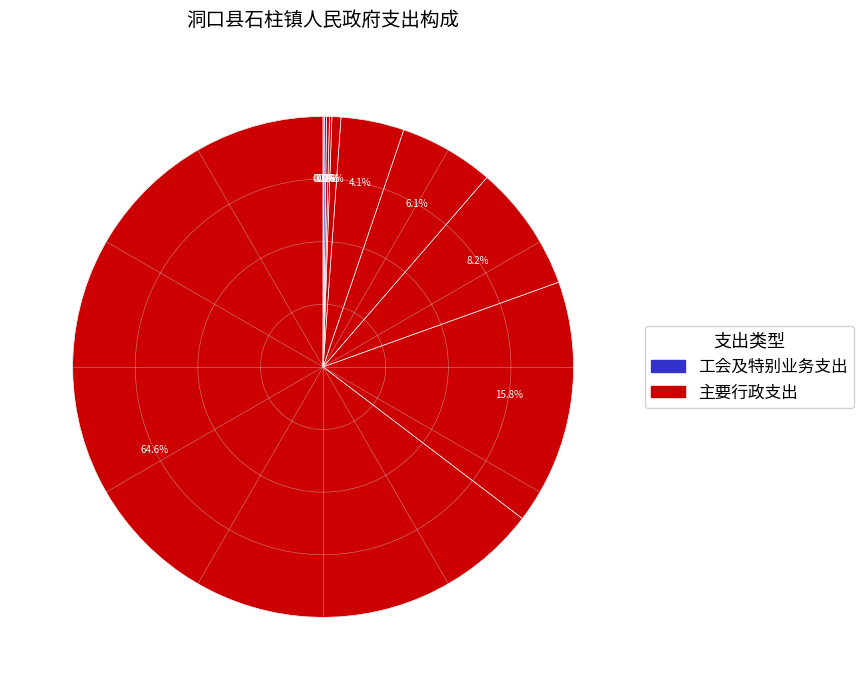

Rank the categories by value from lowest to highest.

特别业务, 工会事务, 其他财政对社会保险基金的补助, 财政对失业保险基金的补助, 财政对工伤保险基金的补助, 行政单位医疗, 住房公积金, 对机关事业单位基本养老保险基金的补助, 一般行政管理事务, 行政运行